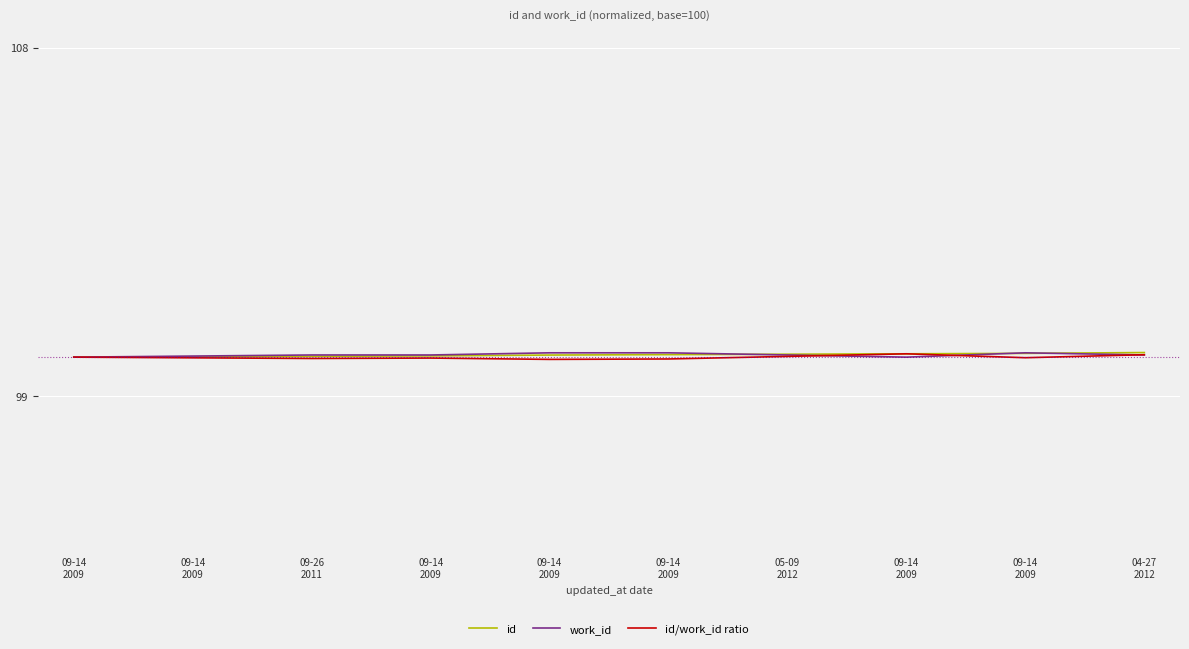

How many lines are shown in the chart?

3